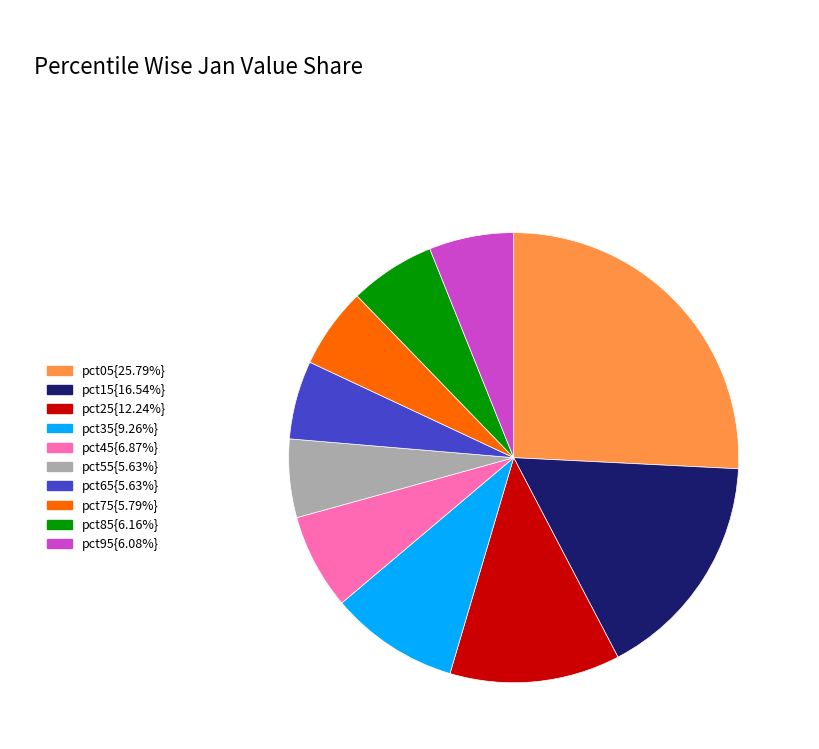

Does any single category account for the majority?

No